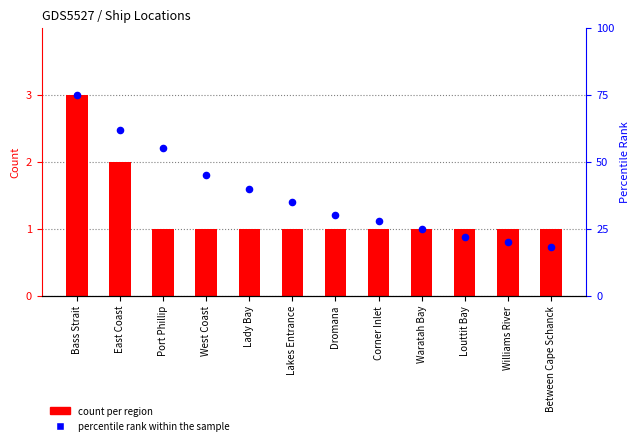

At which category is the sum across all series the highest?

Bass Strait